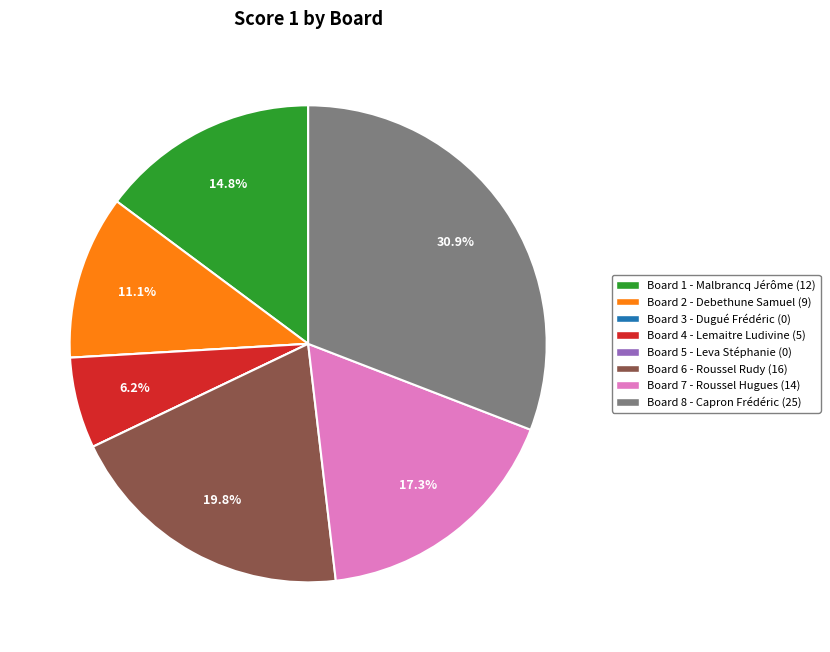

How much of the chart is everything except Board 1 - Malbrancq Jérôme (12)?

85.2%